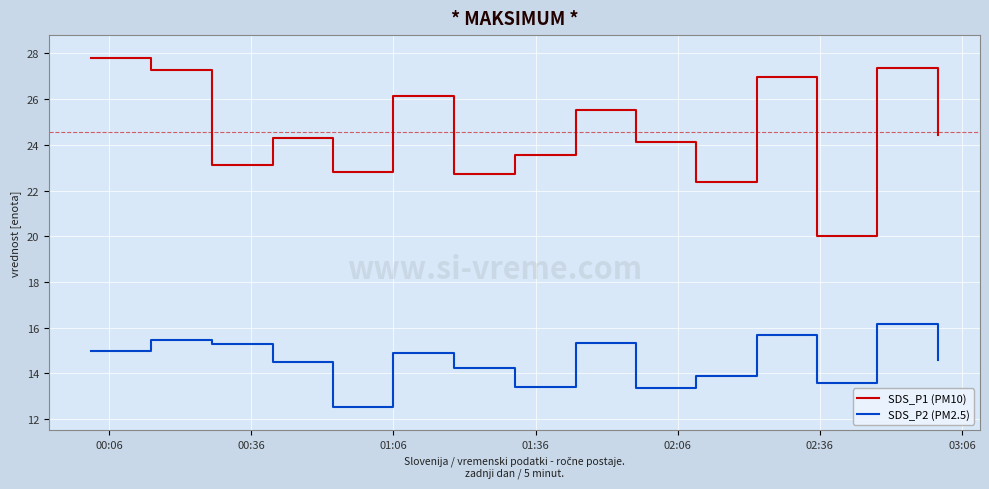

What is the smallest value displayed?

12.5